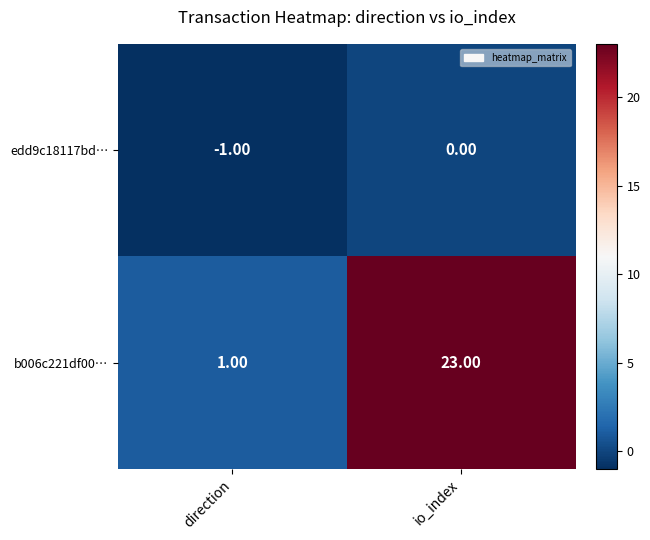

List the series in order of their peak value, highest first.

b006c221df00…, edd9c18117bd…